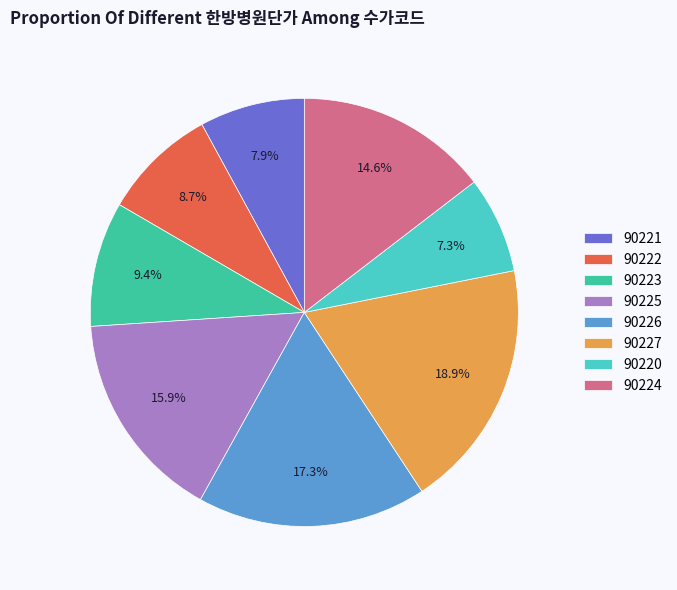

What is the smallest slice in the pie chart?

90220